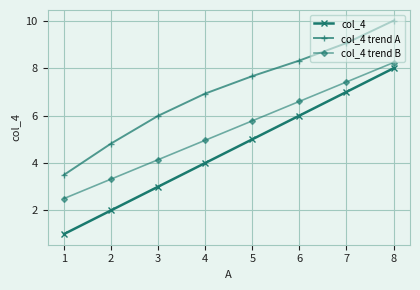

True or false: col_4 trend A has more than 1 interior local peaks.

False